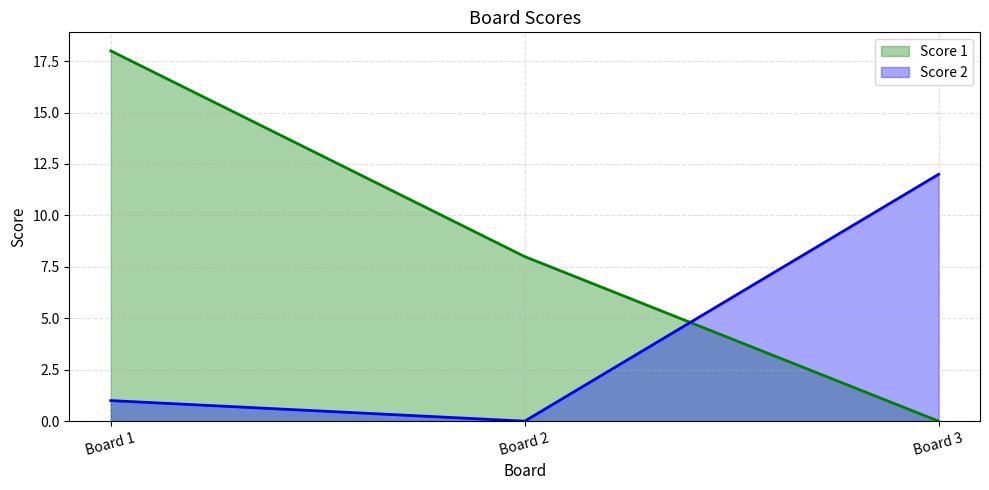

Is the value of Score 1 at Board 1 greater than the value of Score 2 at Board 3?

Yes